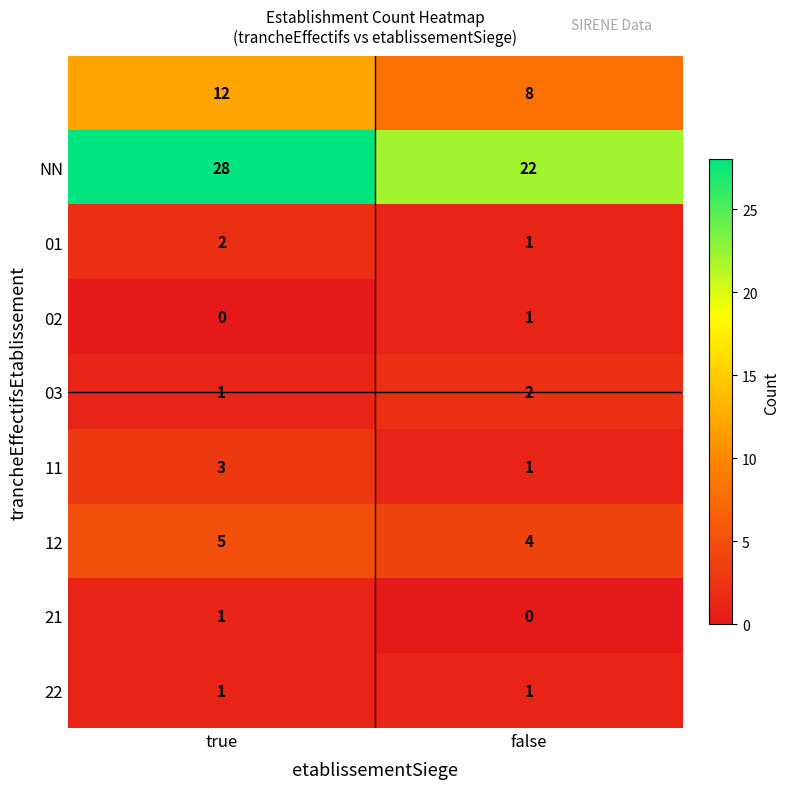

How many categories are shown in the chart?

2